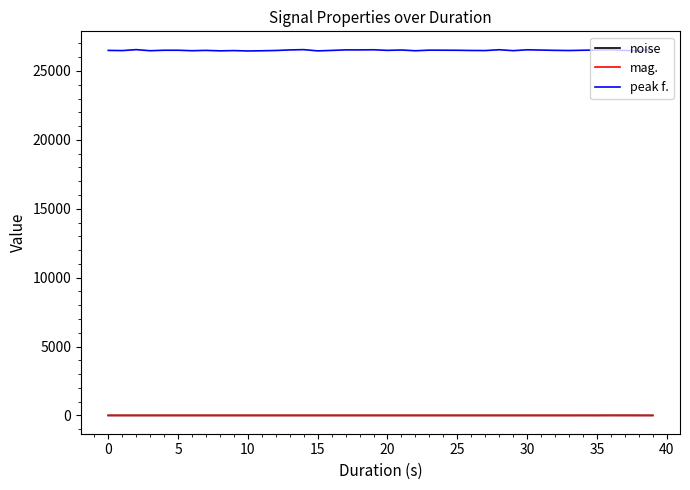

What is the minimum value for peak f.?

26449.2